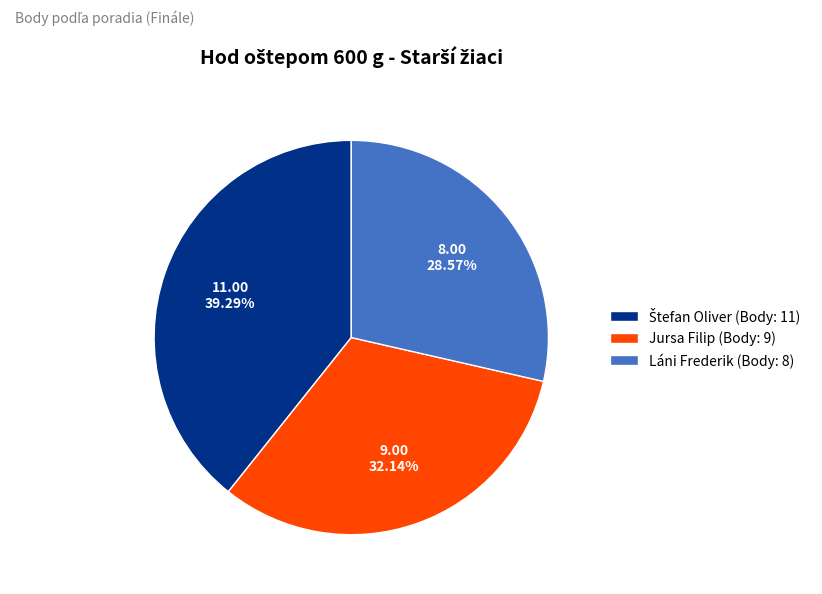

Approximately how many times larger is the value at Jursa Filip (Body: 9) compared to Láni Frederik (Body: 8)?

1.1